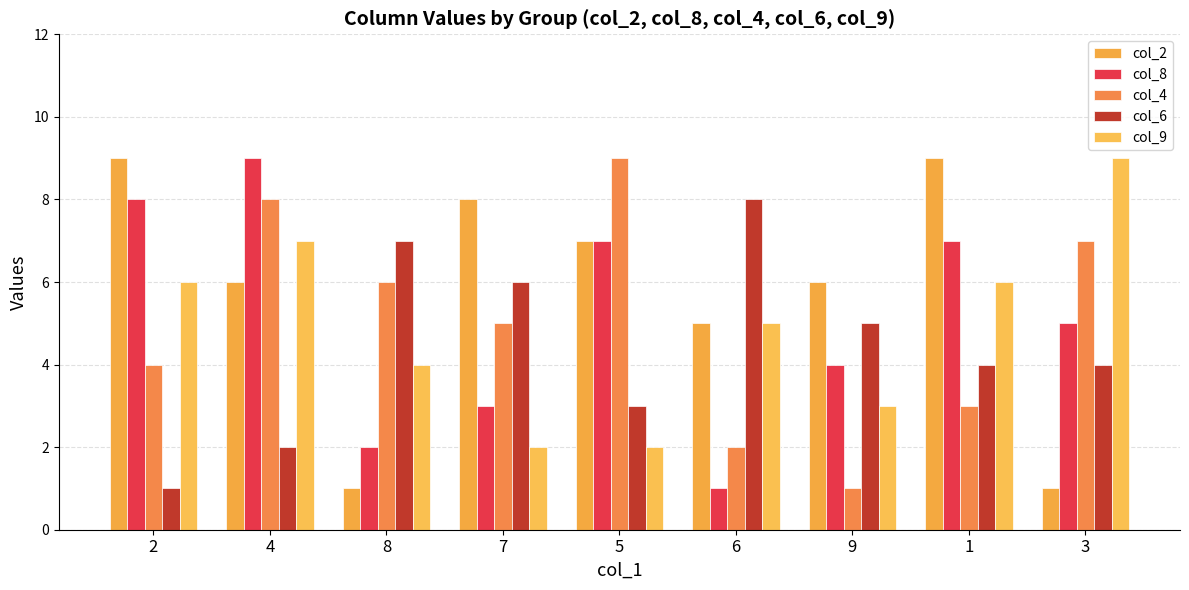

The value of col_2 at 6 is 5. True or false?

True